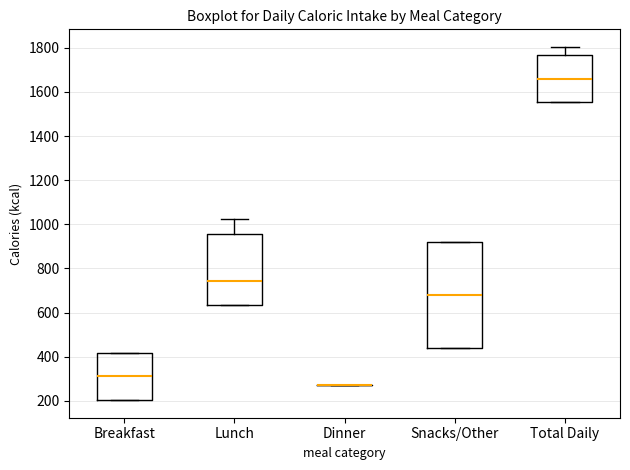

Comparing the boxes themselves (not the whiskers), which one is the tallest?

Snacks/Other